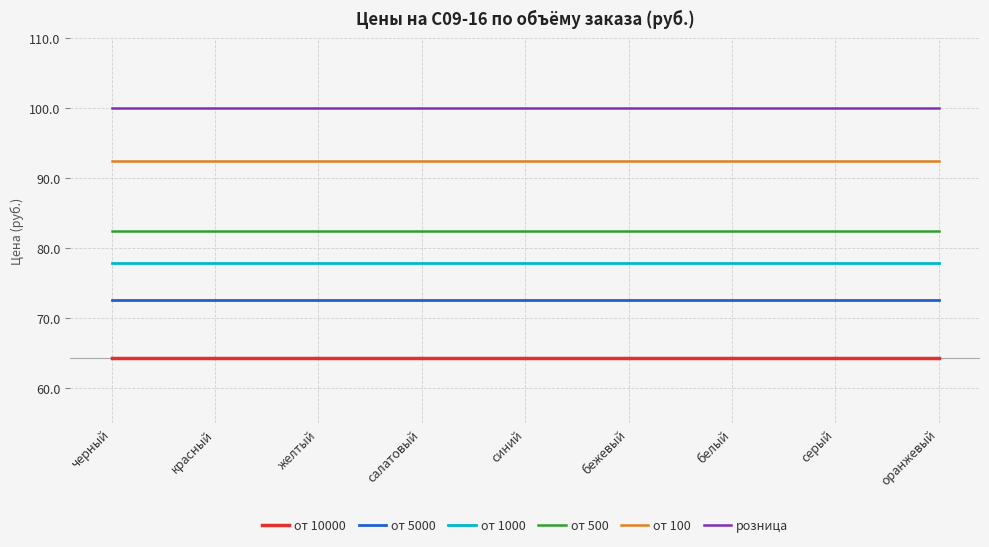

List the series in order of their peak value, highest first.

розница, от 100, от 500, от 1000, от 5000, от 10000